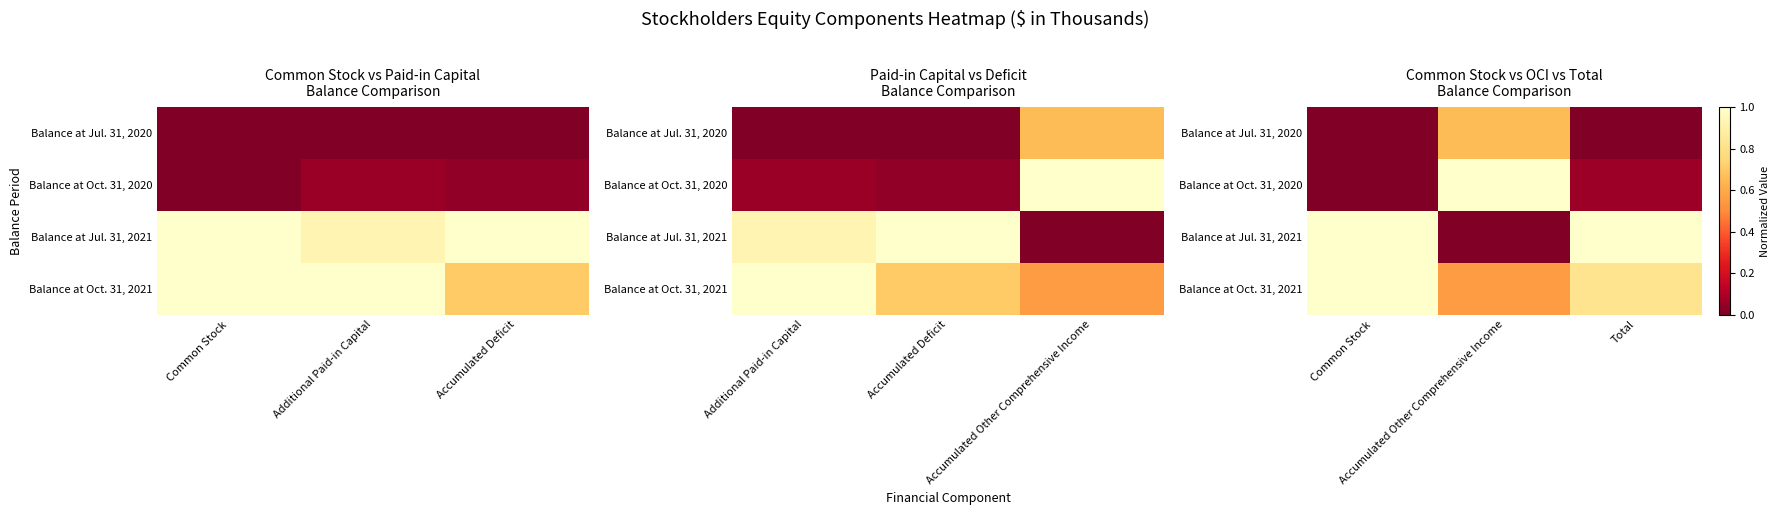

What is the greatest value displayed?

1.0